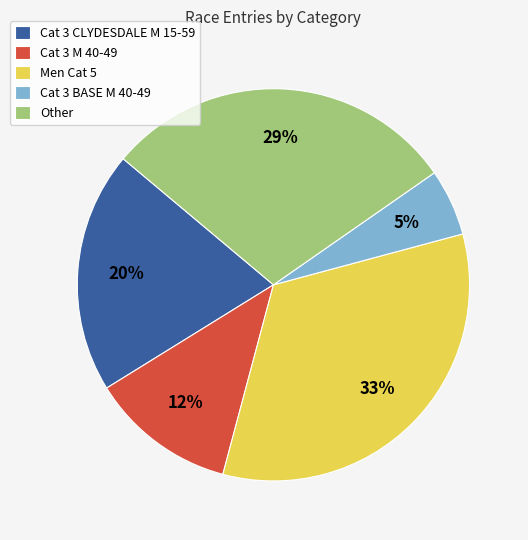

True or false: Cat 3 M 40-49 accounts for 19% of the total.

False